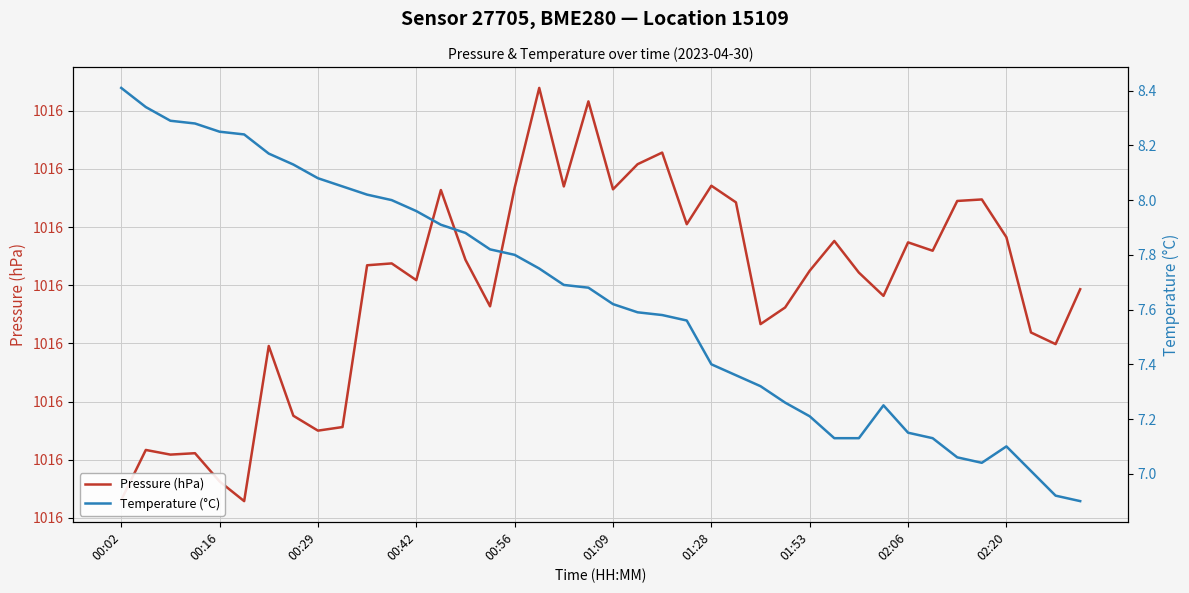

What are all the series names shown in the legend?

Pressure (hPa), Temperature (°C)